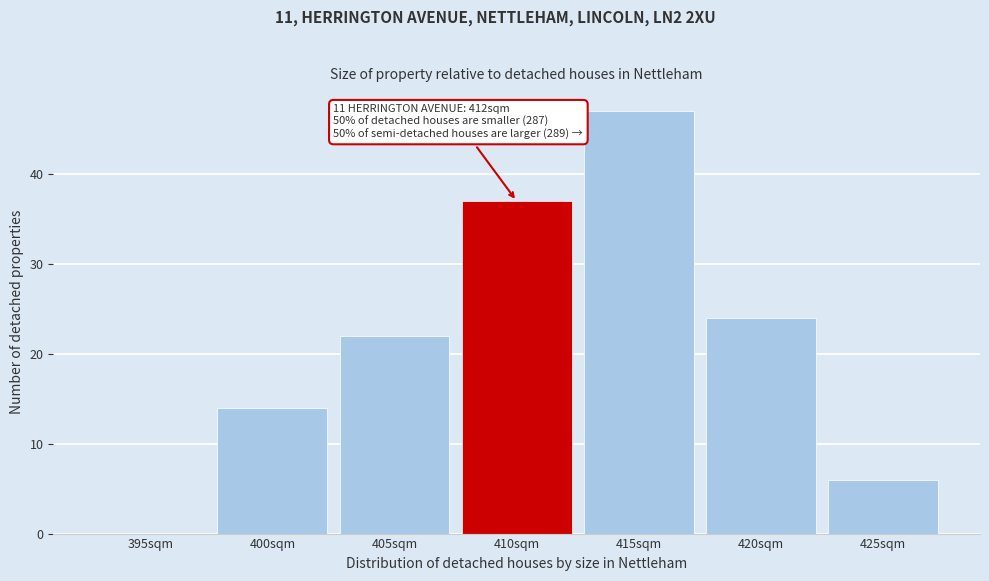

Reading left to right, what are all the values shown in this chart?

395sqm=0	400sqm=14	405sqm=22	410sqm=37	415sqm=47	420sqm=24	425sqm=6